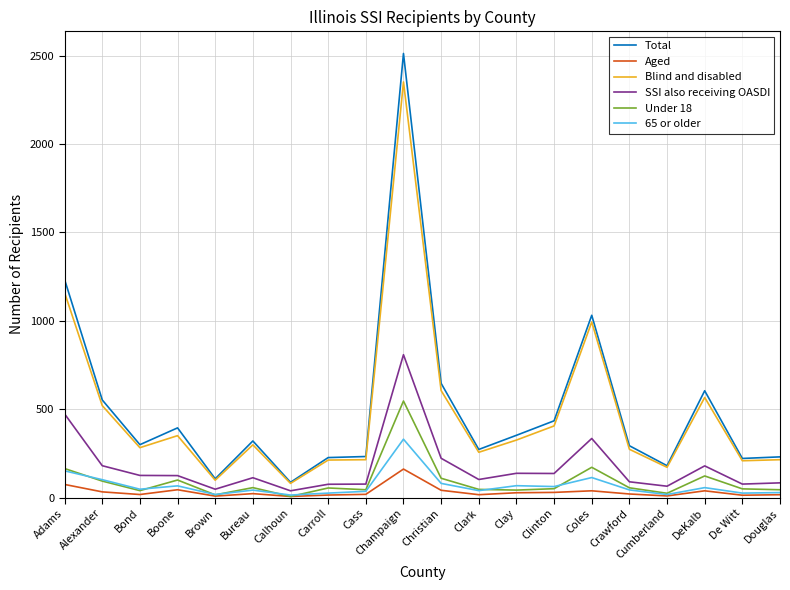

How many lines are shown in the chart?

6